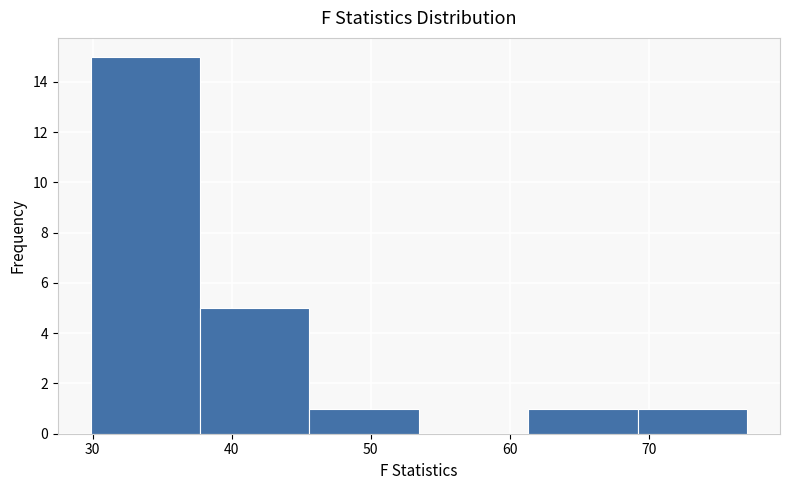

Which range on the x-axis has the tallest bar?

30 to 38